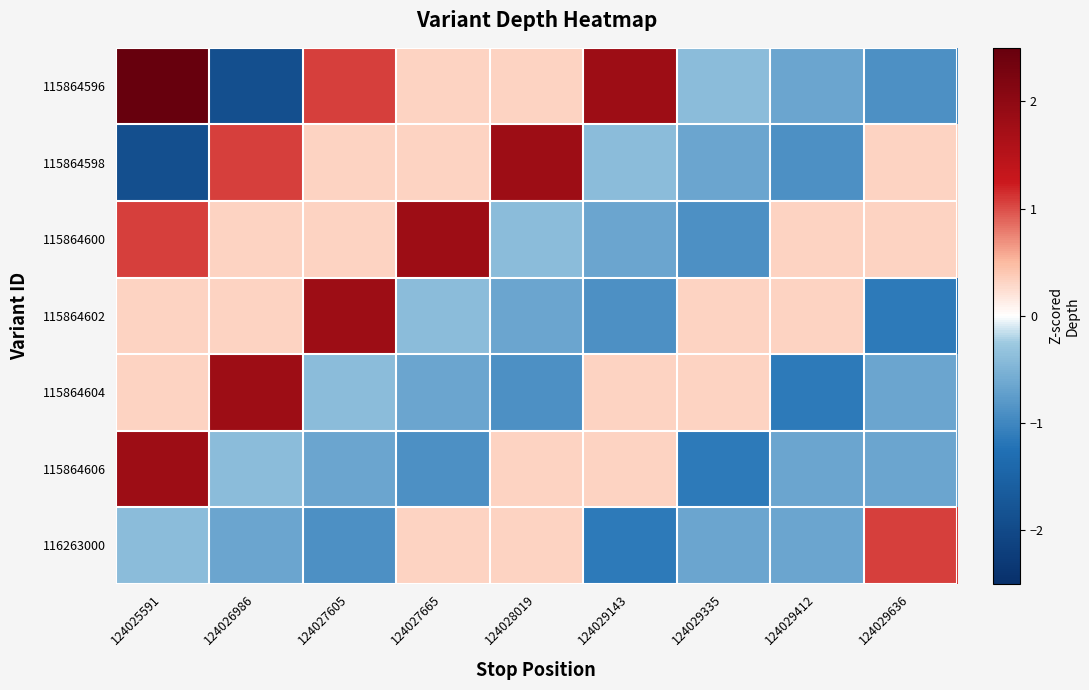

Reading left to right, list all the values displayed in this chart.

115864596: 124025591=3.5	124026986=-1.9	124027605=1.1	124027665=0.3	124028019=0.3	124029143=1.8	124029335=-0.4	124029412=-0.7	124029636=-0.9
115864598: 124025591=-1.9	124026986=1.1	124027605=0.3	124027665=0.3	124028019=1.8	124029143=-0.4	124029335=-0.7	124029412=-0.9	124029636=0.3
115864600: 124025591=1.1	124026986=0.3	124027605=0.3	124027665=1.8	124028019=-0.4	124029143=-0.7	124029335=-0.9	124029412=0.3	124029636=0.3
115864602: 124025591=0.3	124026986=0.3	124027605=1.8	124027665=-0.4	124028019=-0.7	124029143=-0.9	124029335=0.3	124029412=0.3	124029636=-1.1
115864604: 124025591=0.3	124026986=1.8	124027605=-0.4	124027665=-0.7	124028019=-0.9	124029143=0.3	124029335=0.3	124029412=-1.1	124029636=-0.7
115864606: 124025591=1.8	124026986=-0.4	124027605=-0.7	124027665=-0.9	124028019=0.3	124029143=0.3	124029335=-1.1	124029412=-0.7	124029636=-0.7
116263000: 124025591=-0.4	124026986=-0.7	124027605=-0.9	124027665=0.3	124028019=0.3	124029143=-1.1	124029335=-0.7	124029412=-0.7	124029636=1.1